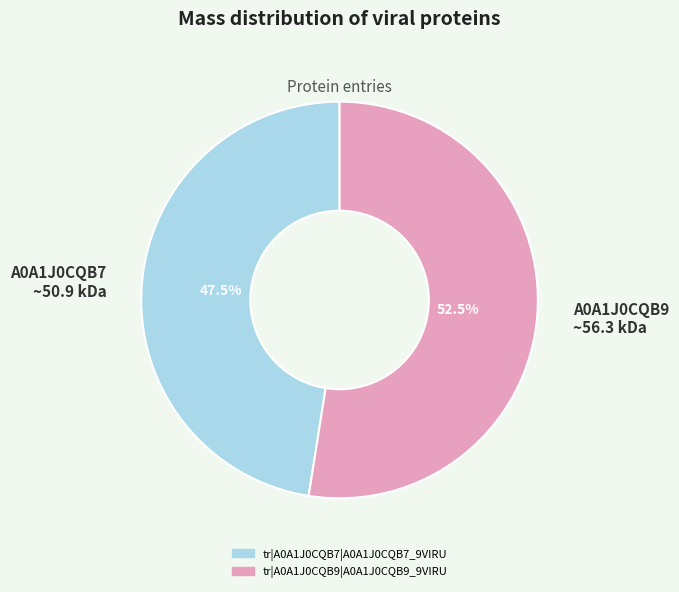

Is there any slice that represents more than half of the pie?

Yes